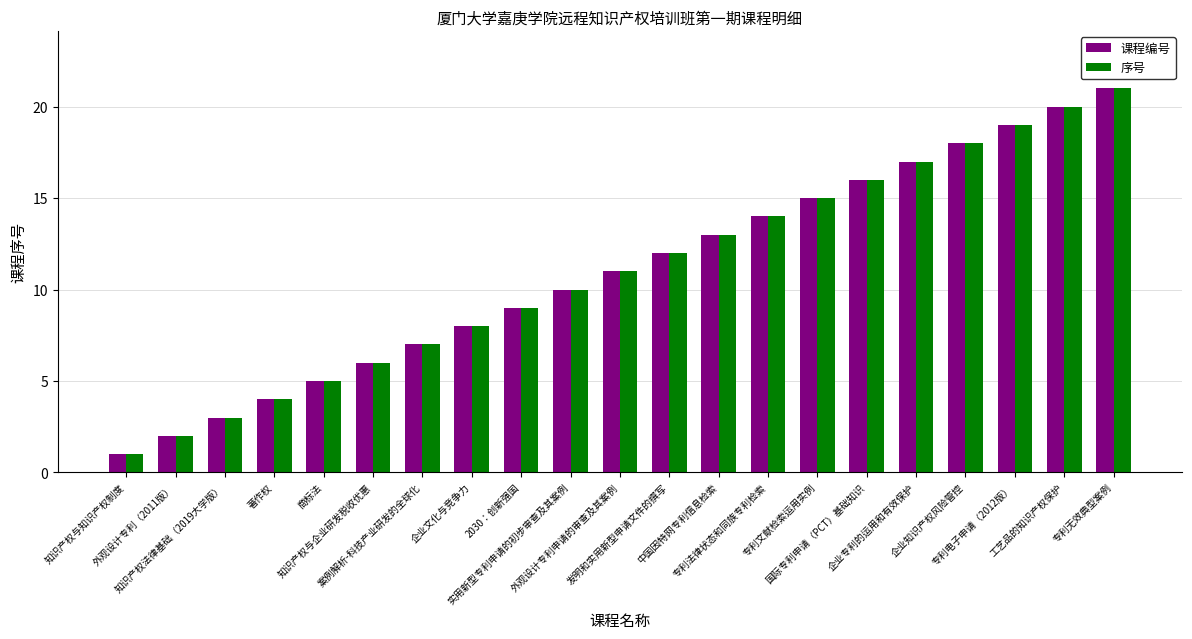

List the labels in order of 序号 value, largest first.

专利无效典型案例, 工艺品的知识产权保护, 专利电子申请（2012版）, 企业知识产权风险管控, 企业专利的运用和有效保护, 国际专利申请（PCT）基础知识, 专利文献检索运用实例, 专利法律状态和同族专利检索, 中国因特网专利信息检索, 发明和实用新型申请文件的撰写, 外观设计专利申请的审查及其案例, 实用新型专利申请的初步审查及其案例, 2030：创新强国, 企业文化与竞争力, 案例解析-科技产业研发的全球化, 知识产权与企业研发税收优惠, 商标法, 著作权, 知识产权法律基础（2019大学版）, 外观设计专利（2011版）, 知识产权与知识产权制度